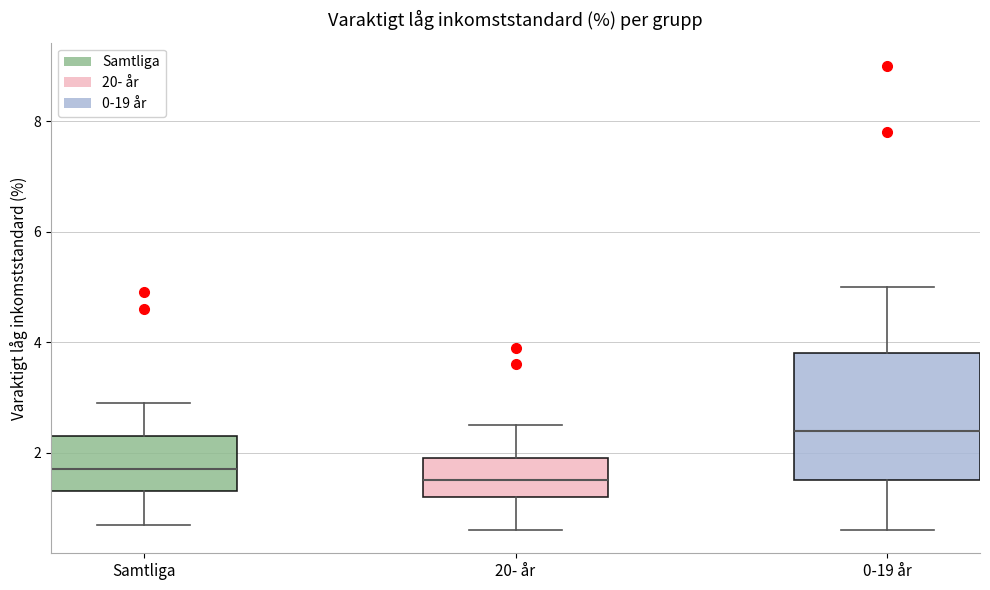

Reading left to right, read every box against the y-axis: the position of its median line, the range the box covers, and the ends of its whiskers. The values are not printed on the chart, so give them approximately, as read against the axis.

Samtliga: median 1.8, box 1.4 to 2.4, whiskers 0.8 to 3.0
20- år: median 1.6, box 1.2 to 2.0, whiskers 0.6 to 2.6
0-19 år: median 2.4, box 1.6 to 3.8, whiskers 0.6 to 5.0